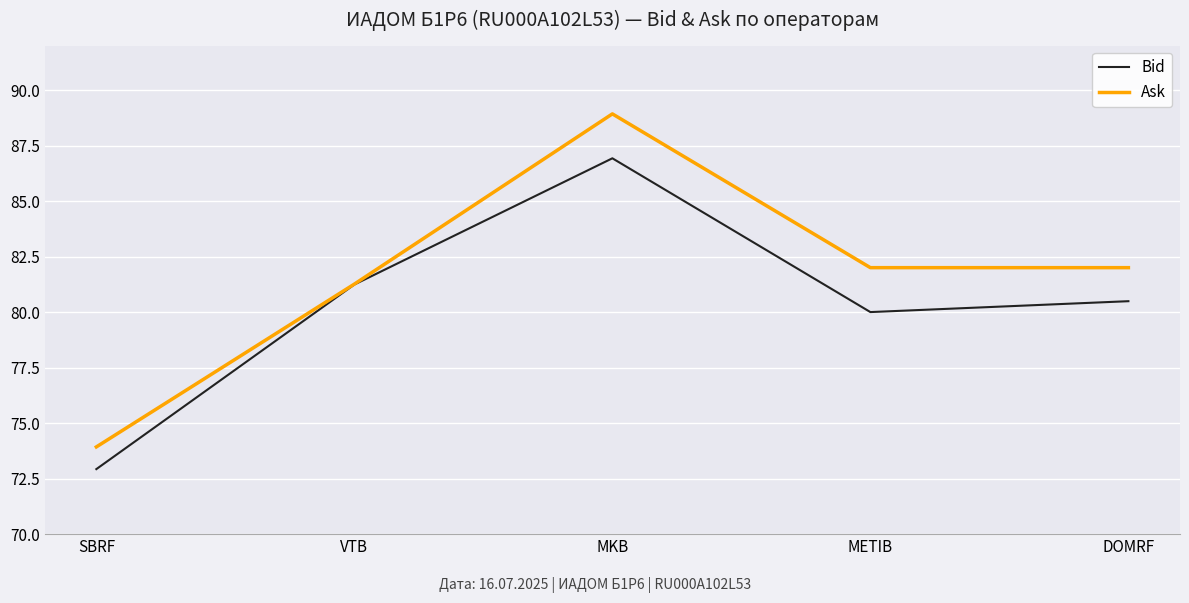

Where is the first local minimum for Bid?

METIB